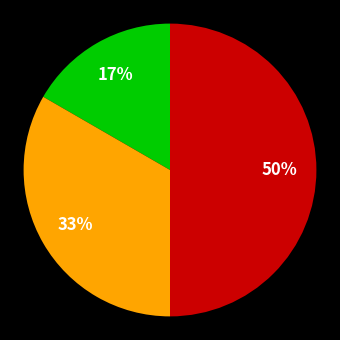

To the nearest percent, what is the difference between the largest and smallest slice percentages?

33%